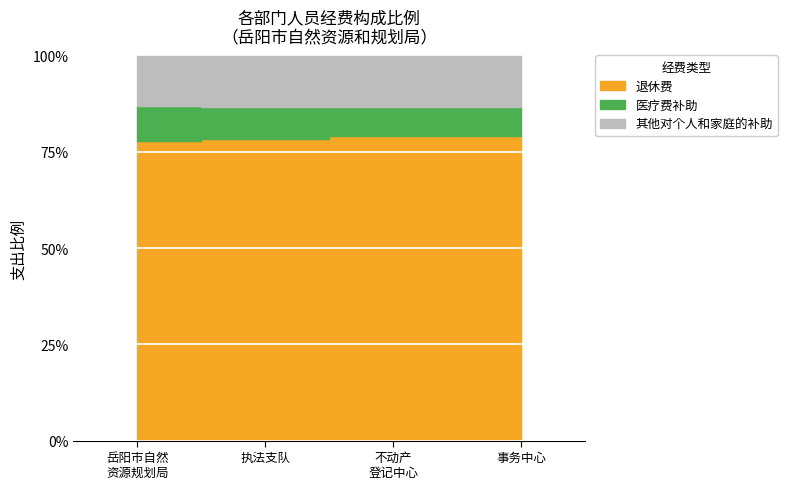

What is the label of the 4th point from the right?

岳阳市自然资源和规划局